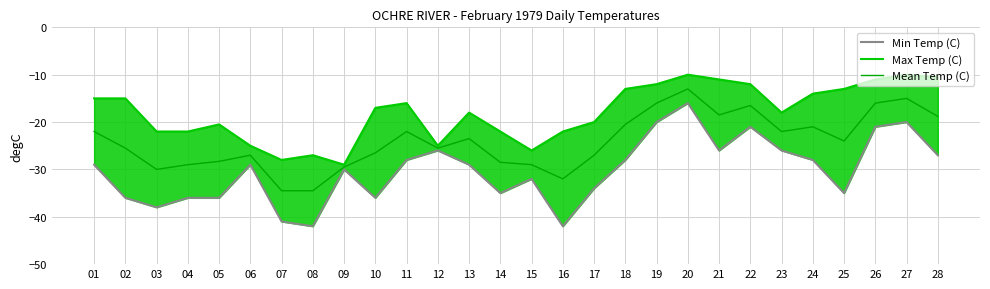

Where does the Max Temp (C) series first go above -17?

01